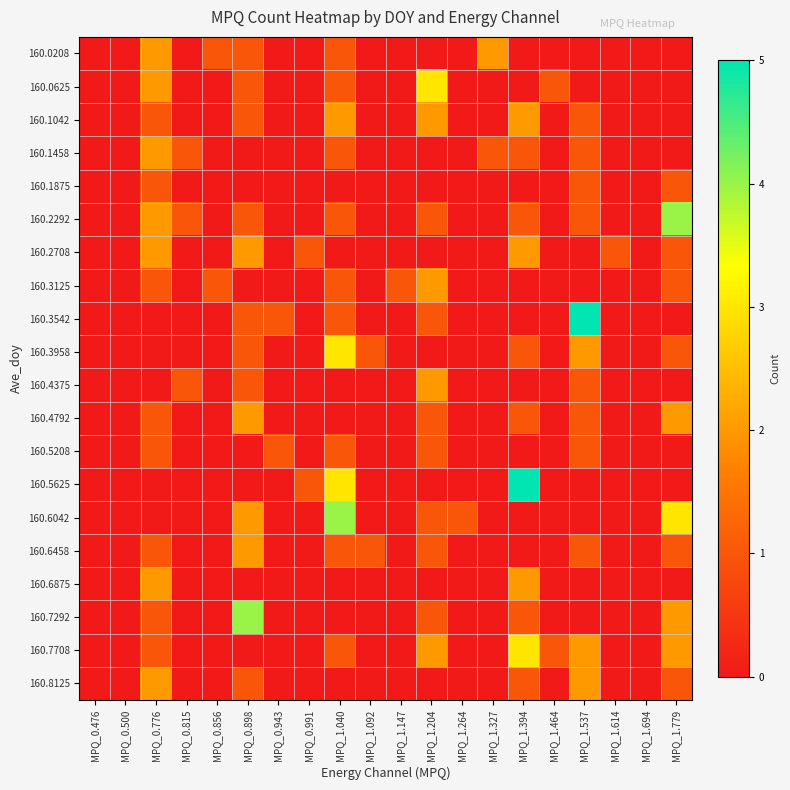

Which series has the largest total across all categories?

160.2292